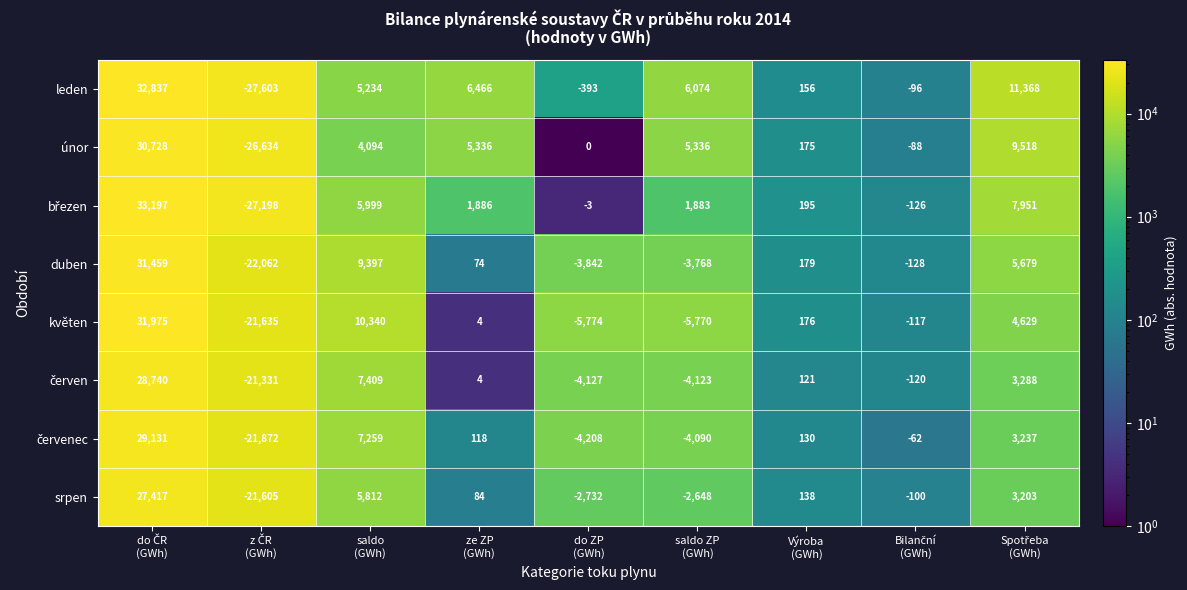

What is the total value across all series at Výroba
(GWh)?

1270